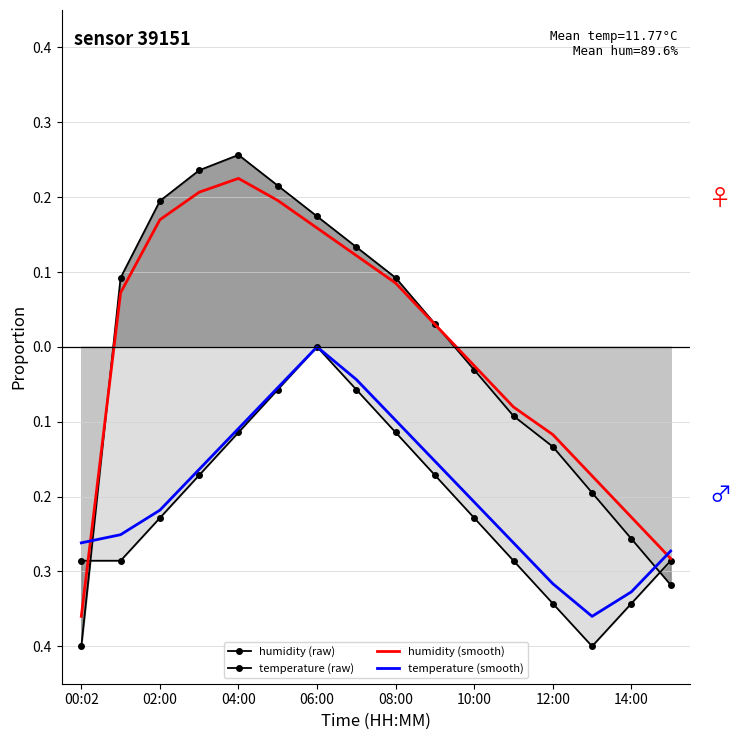

What is the difference between the highest and lowest values at 14:00?

0.1